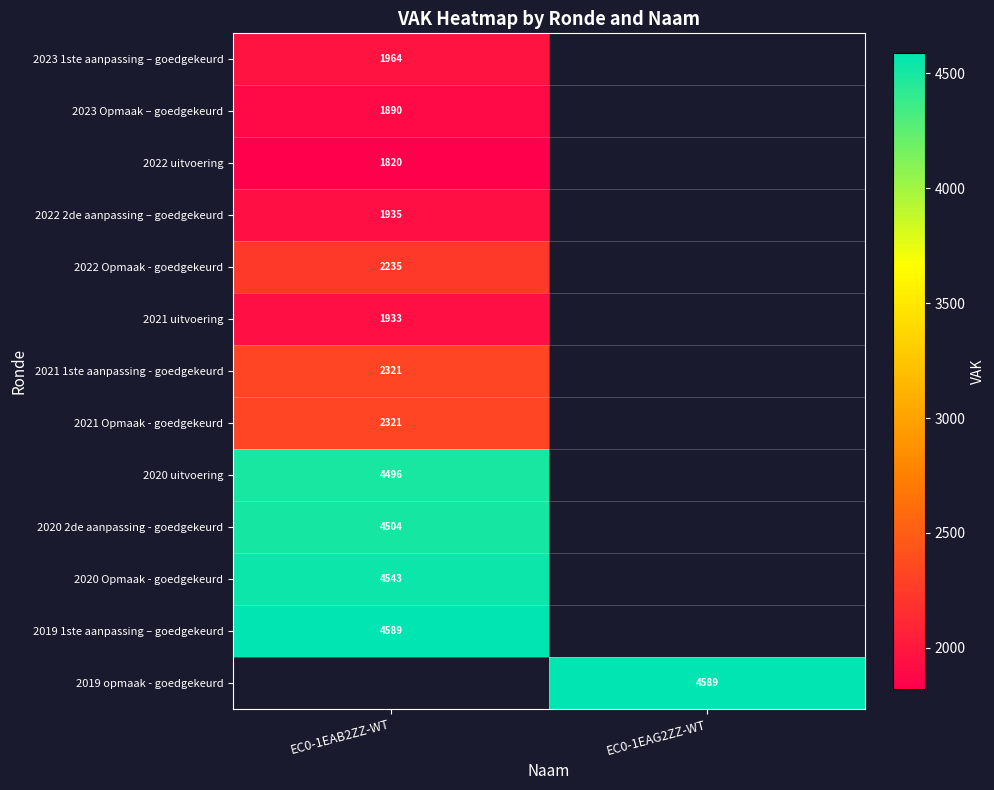

The value of 2021 1ste aanpassing - goedgekeurd at EC0-1EAB2ZZ-WT is 1136. True or false?

False